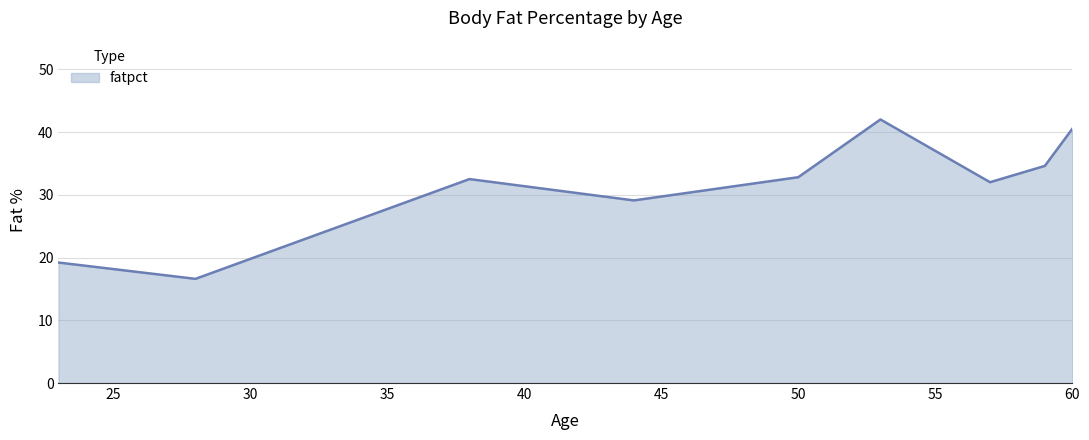

What is the difference between the maximum and minimum values?

25.4